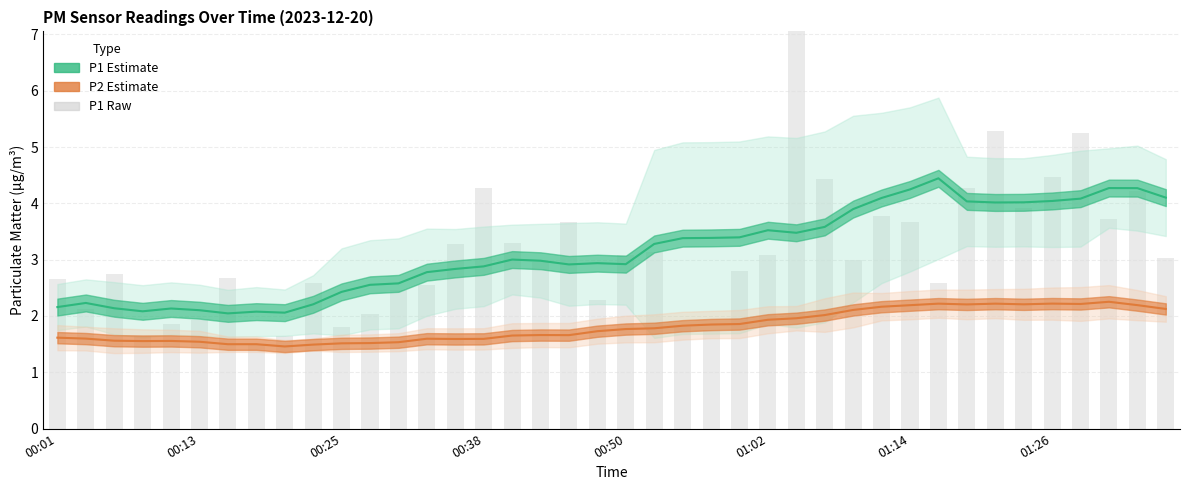

List the series in order of their peak value, highest first.

P1 raw, P1 Estimate, P2 Estimate